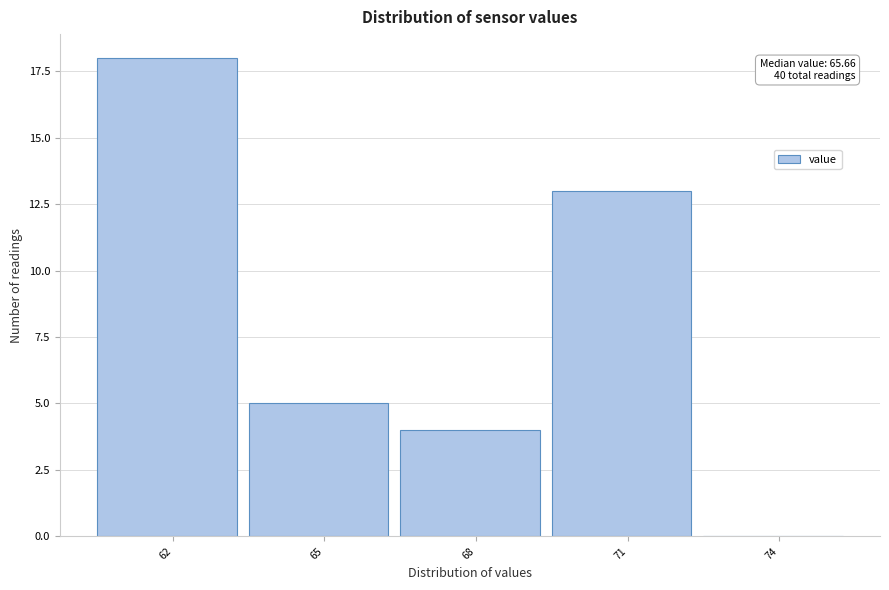

Reading left to right, extract all data points from this chart.

62=18	65=5	68=4	71=13	74=0